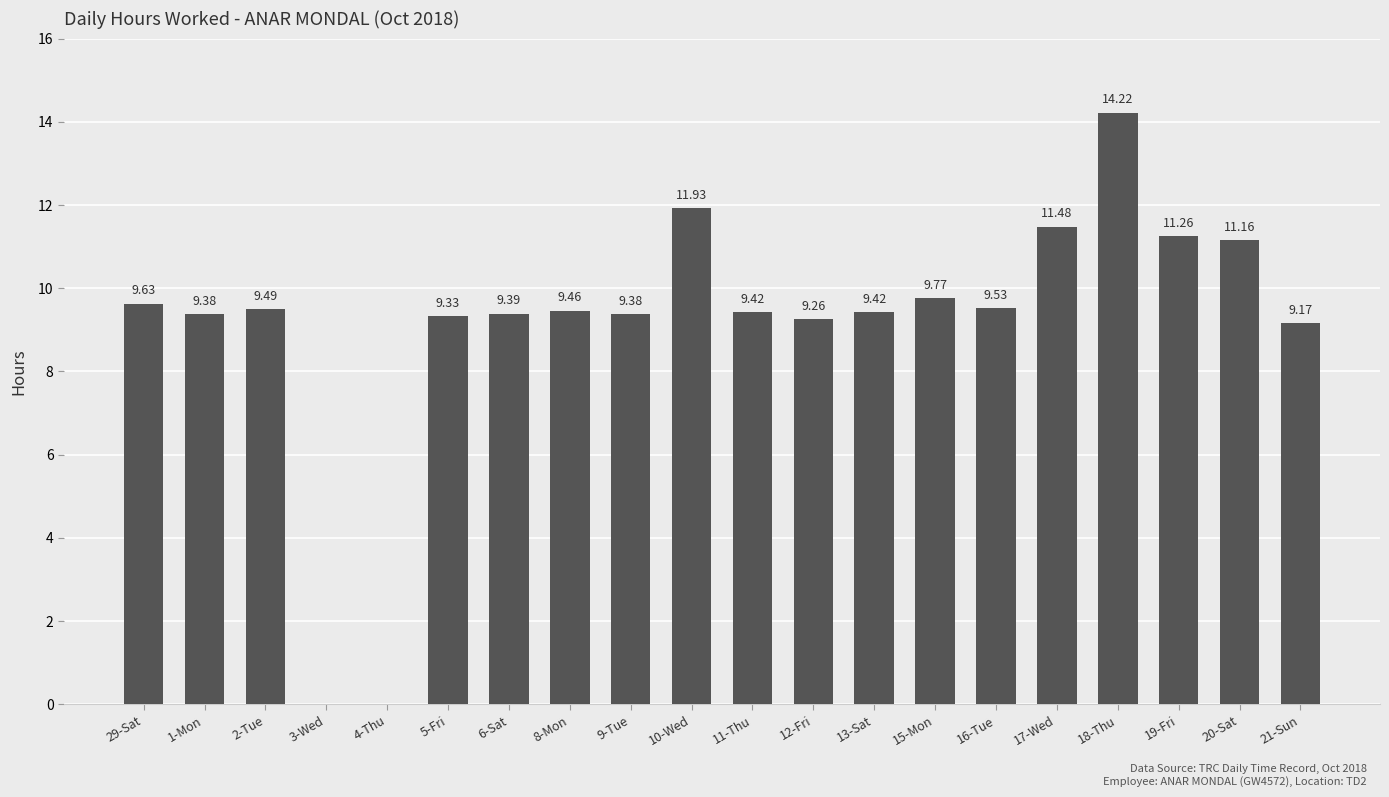

The chart shows a value of 9.4 at 13-Sat. True or false?

True